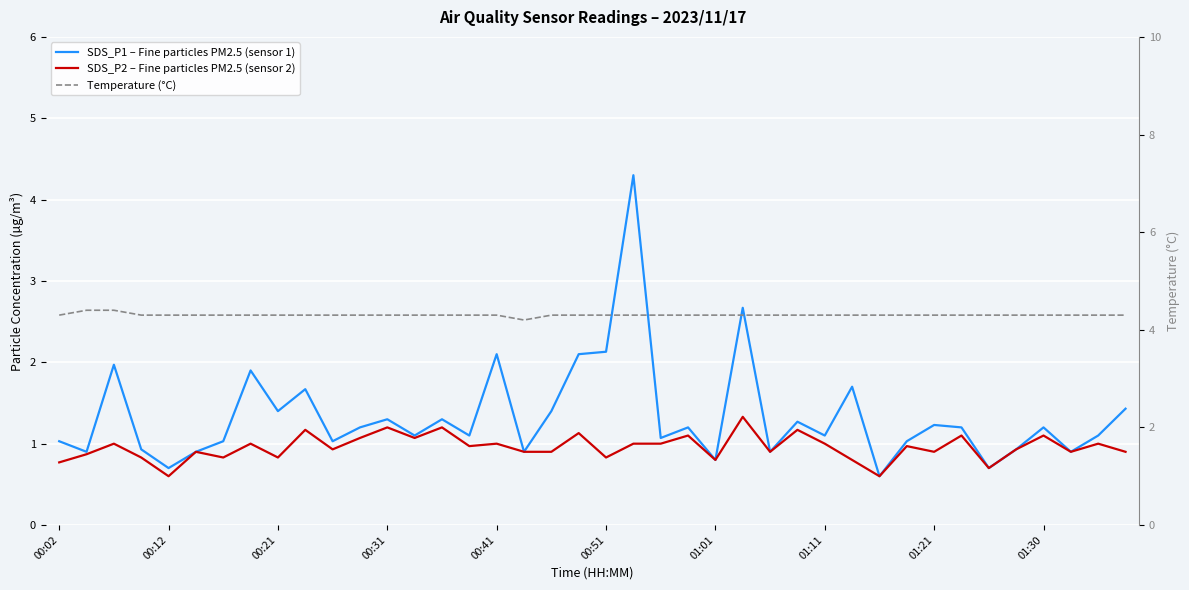

Between 31 and 28, which is larger?

28